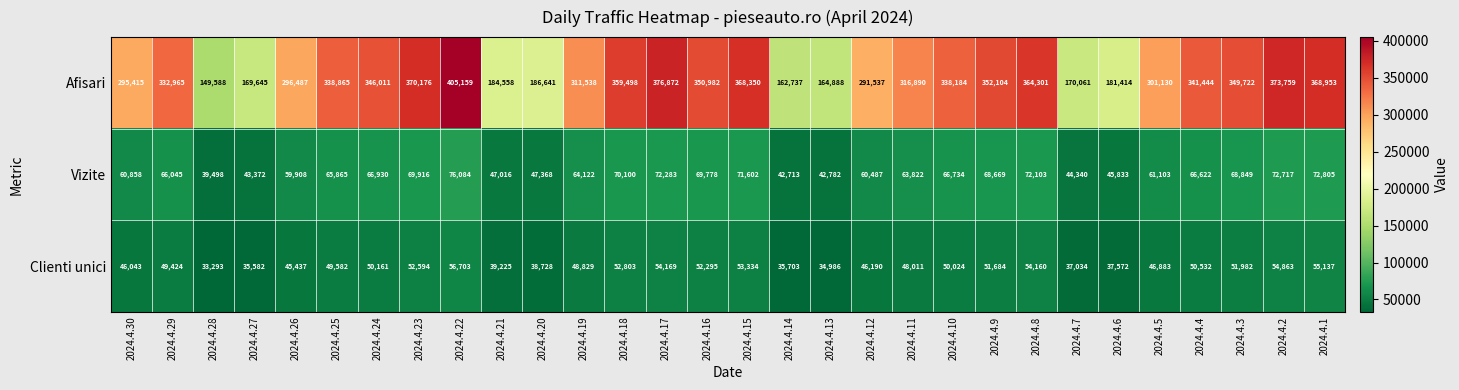

What is the total value across all series at 2024.4.22?

537946